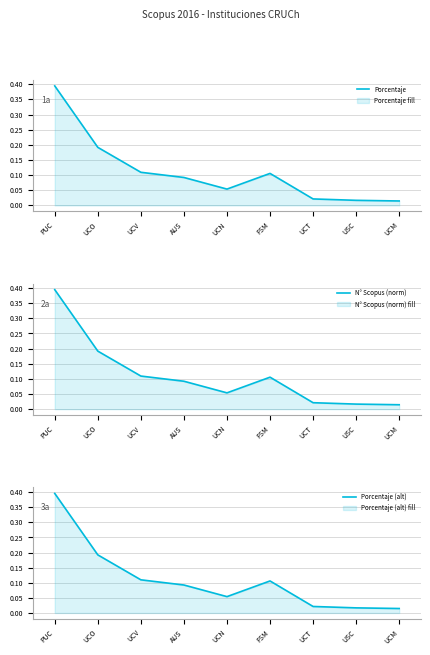

True or false: Porcentaje and N° Scopus (norm) cross at least once.

False